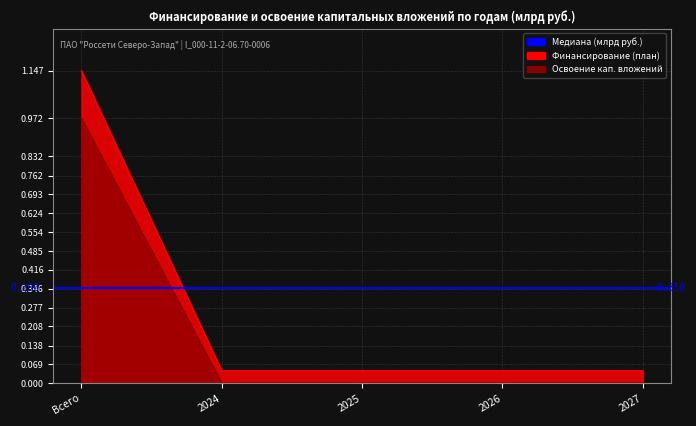

What is the difference between the maximum and second lowest values in the Освоение кап. вложений series?

1.0